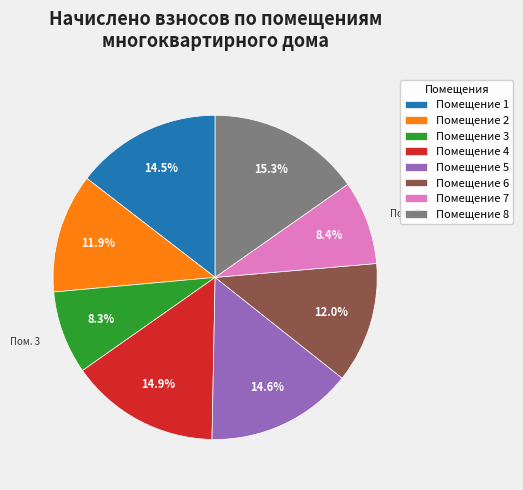

To the nearest percent, what is the average slice percentage?

12%